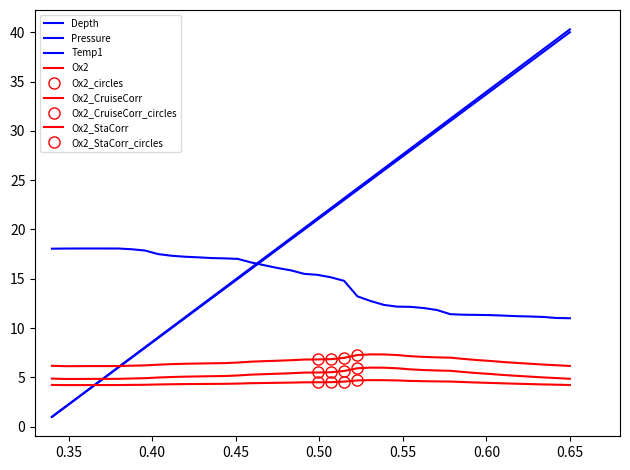

What is the sum of the Ox2_StaCorr values at 11 and 4?

9.9